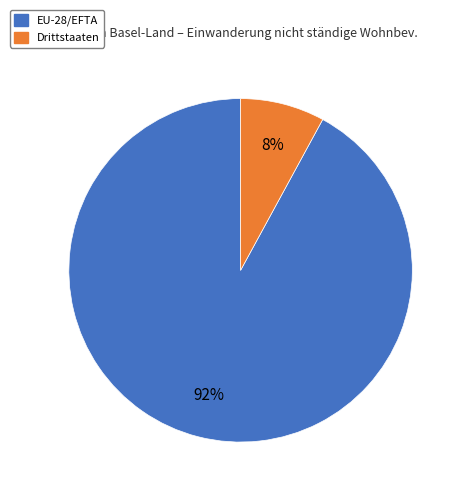

How many slices are in this pie chart?

2